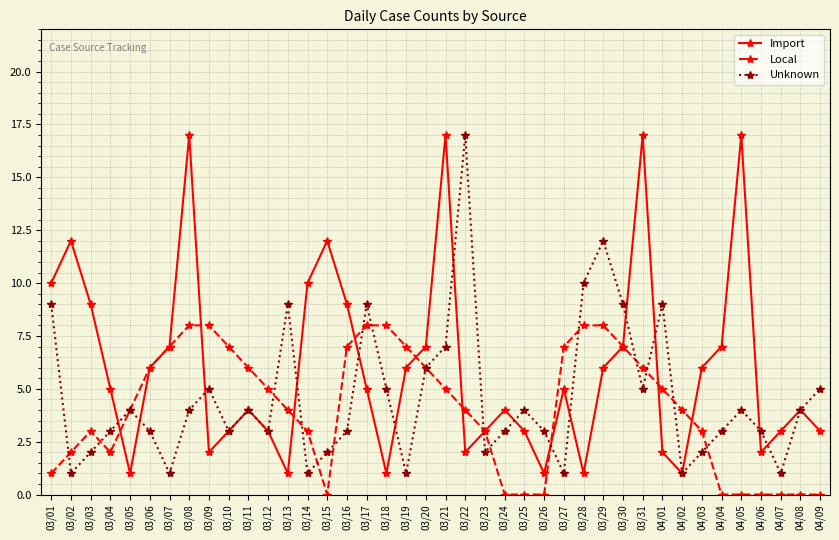

How many lines are shown in the chart?

3